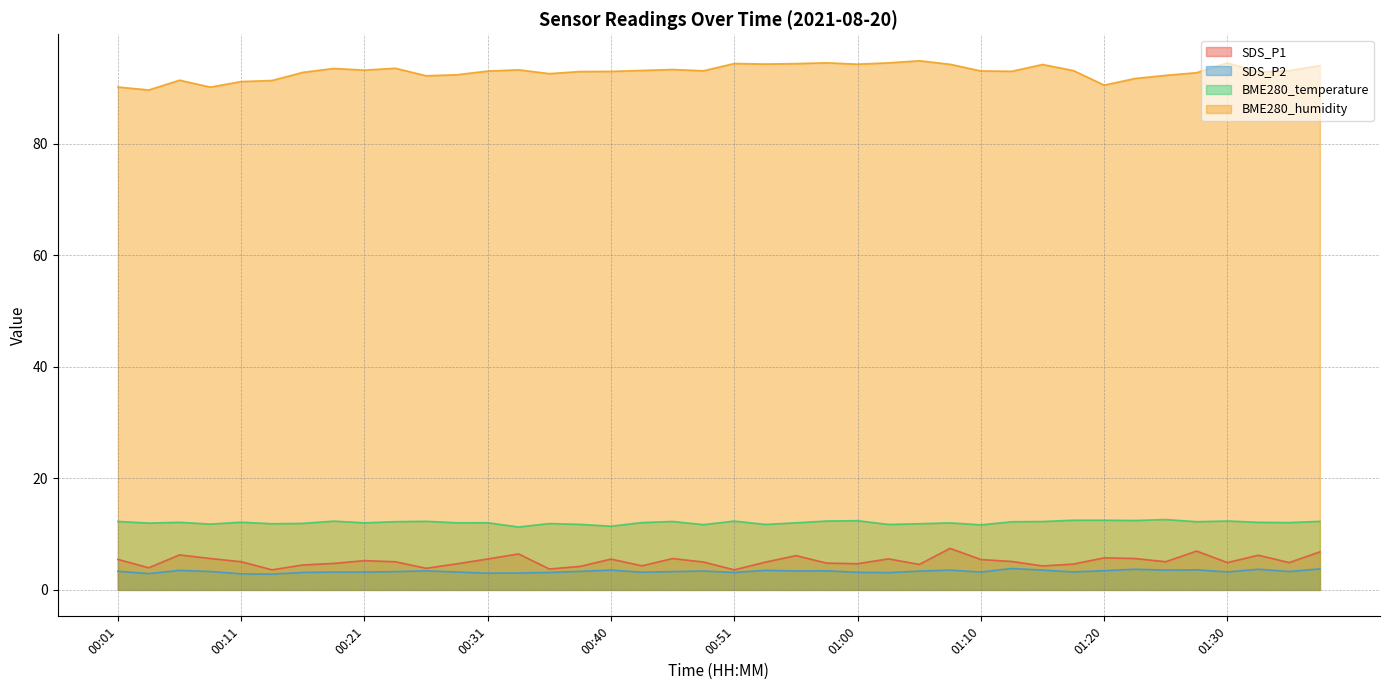

Between 01:30 and 01:25, which is larger?

01:25